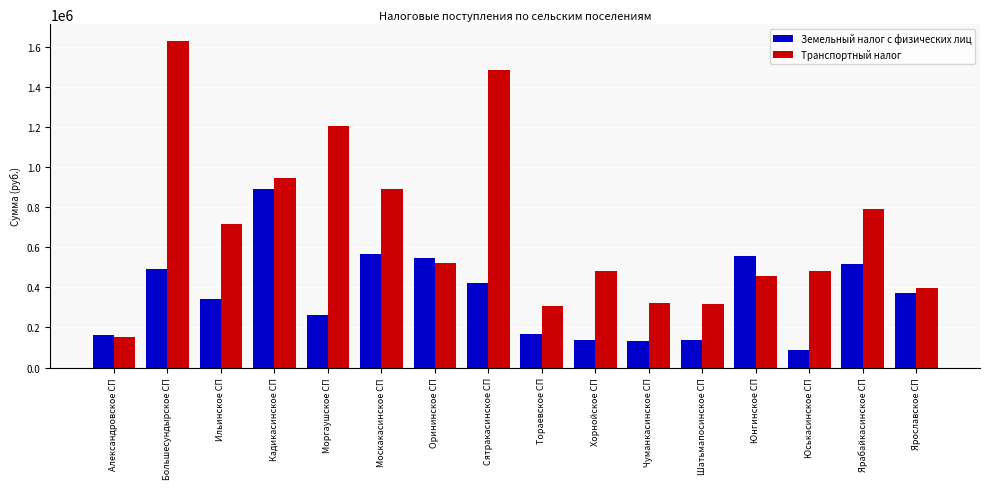

What is the minimum value for Транспортный налог?

153989.8